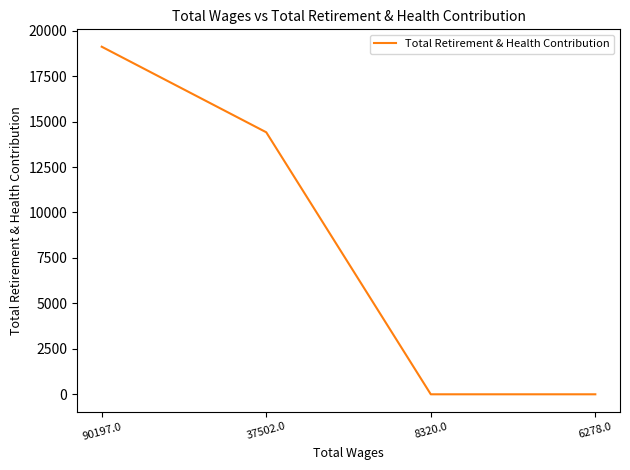

How many values are below 14411?

2